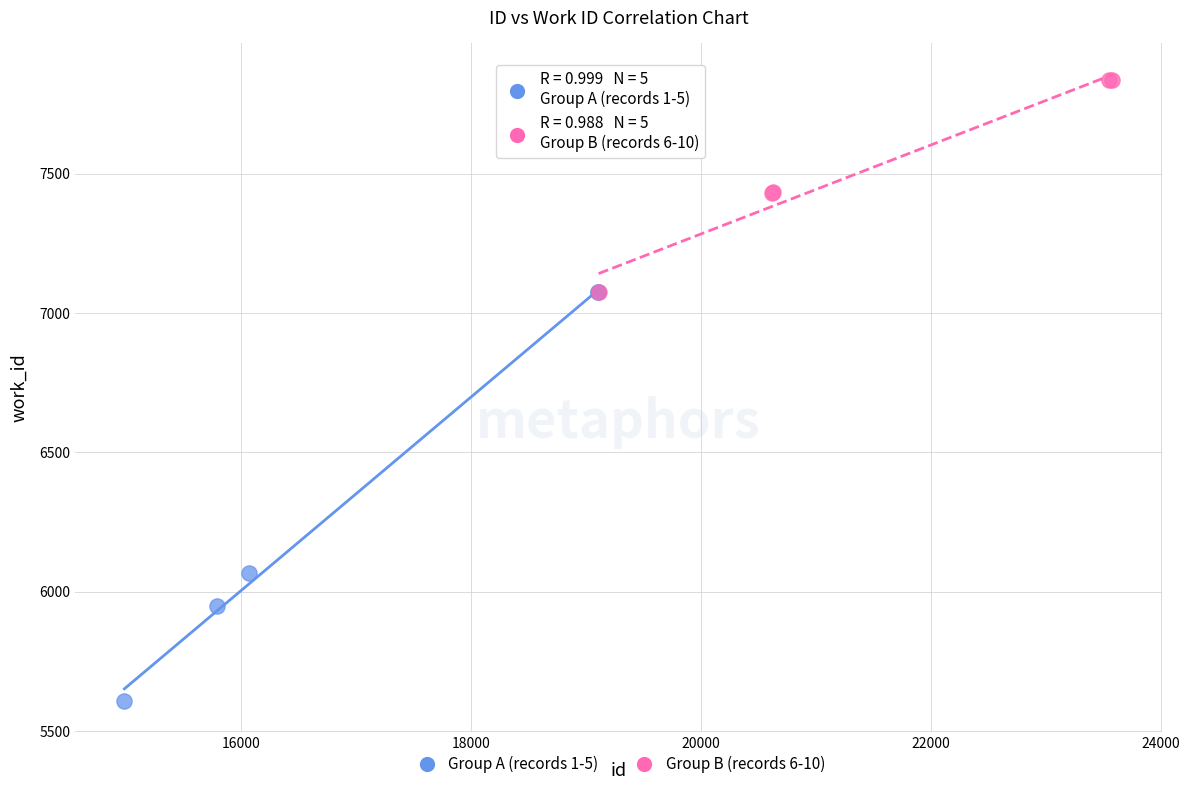

Which series reaches the maximum Y coordinate?

Group B (records 6-10)